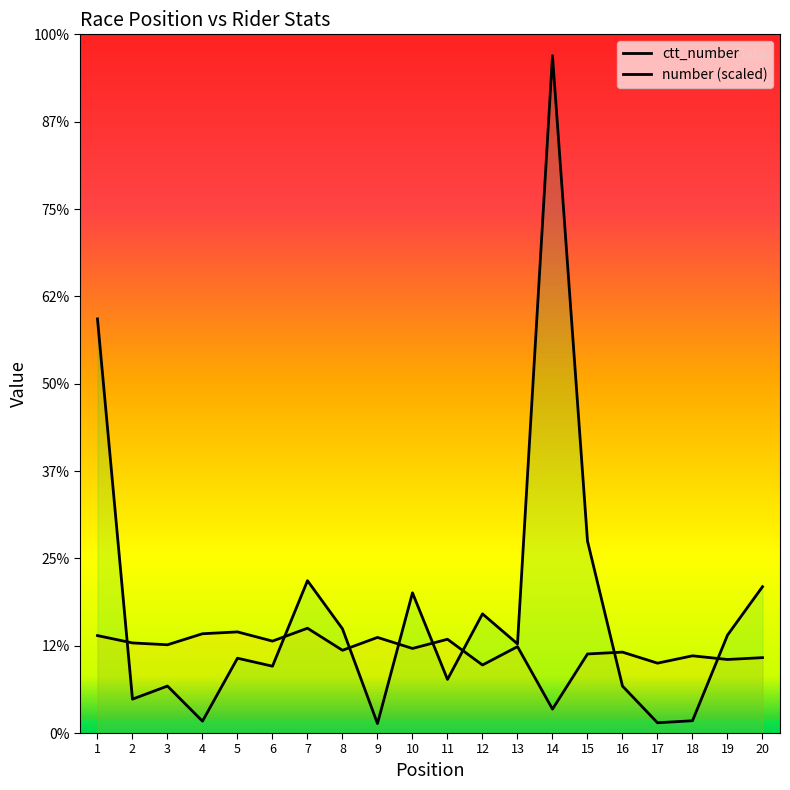

At which category is the sum across all series the highest?

14